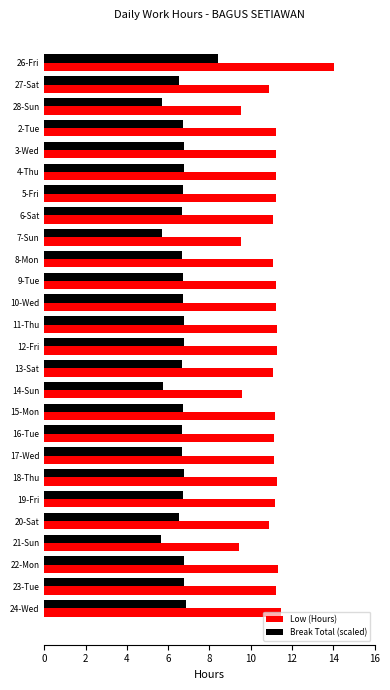

What value does the Low (Hours) series have at 24-Wed?

11.5